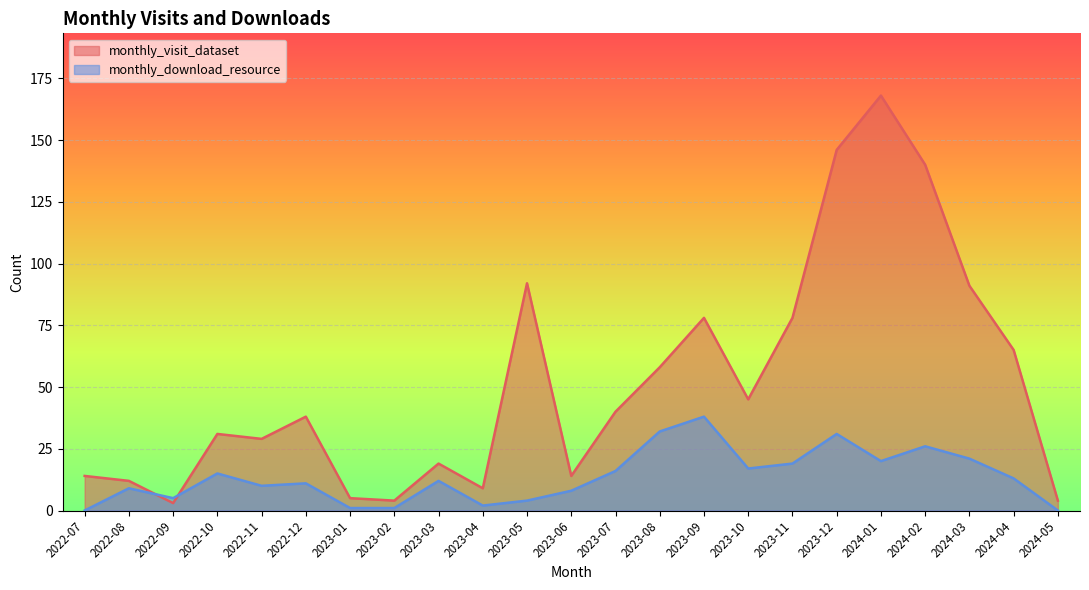

Reading right to left, what are all the values shown in this chart?

monthly_visit_dataset: 2024-05=4	2024-04=65	2024-03=91	2024-02=140	2024-01=168	2023-12=146	2023-11=78	2023-10=45	2023-09=78	2023-08=58	2023-07=40	2023-06=14	2023-05=92	2023-04=9	2023-03=19	2023-02=4	2023-01=5	2022-12=38	2022-11=29	2022-10=31	2022-09=3	2022-08=12	2022-07=14
monthly_download_resource: 2024-05=0	2024-04=13	2024-03=21	2024-02=26	2024-01=20	2023-12=31	2023-11=19	2023-10=17	2023-09=38	2023-08=32	2023-07=16	2023-06=8	2023-05=4	2023-04=2	2023-03=12	2023-02=1	2023-01=1	2022-12=11	2022-11=10	2022-10=15	2022-09=5	2022-08=9	2022-07=0